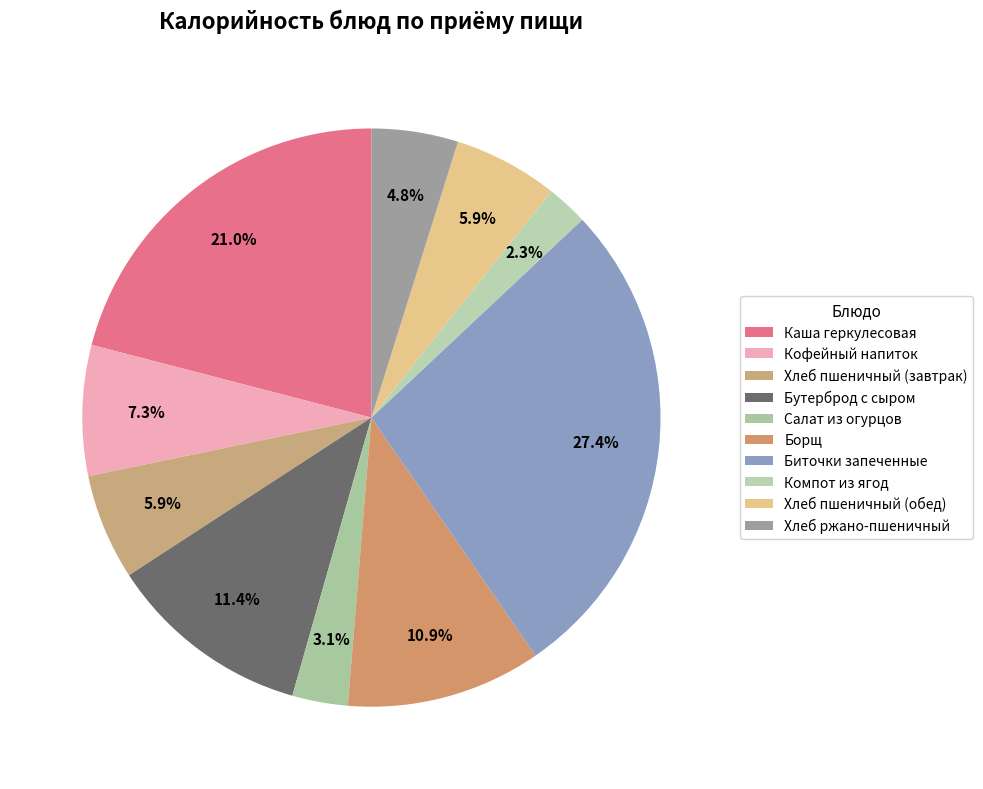

To the nearest percent, what percentage of the pie is Хлеб пшеничный (завтрак)?

6%